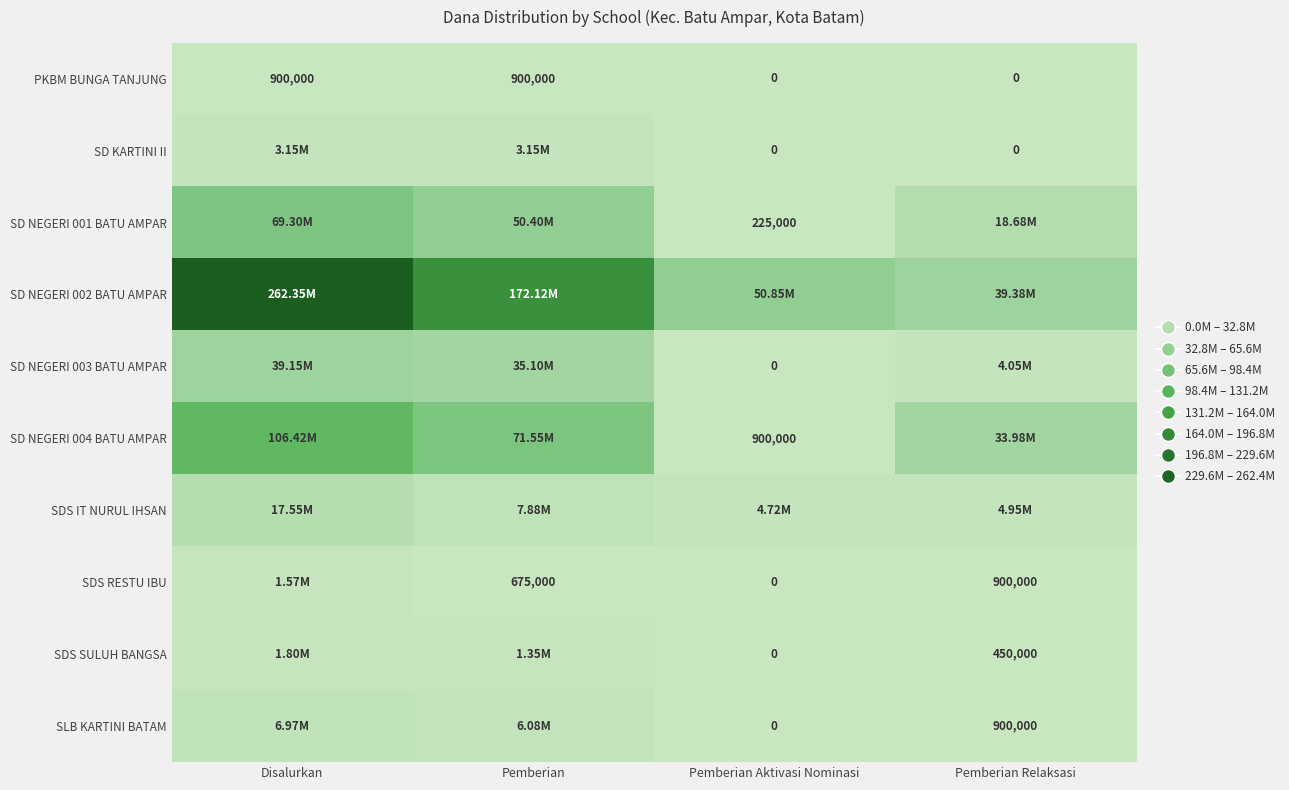

What is the sum of the PKBM BUNGA TANJUNG values at Pemberian Relaksasi and Pemberian?

900000